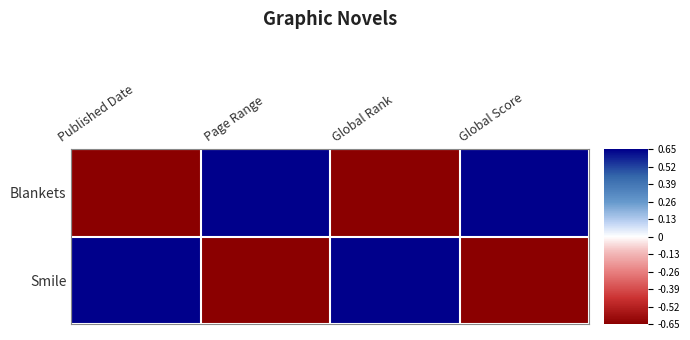

At how many categories does at least one series exceed 0?

4